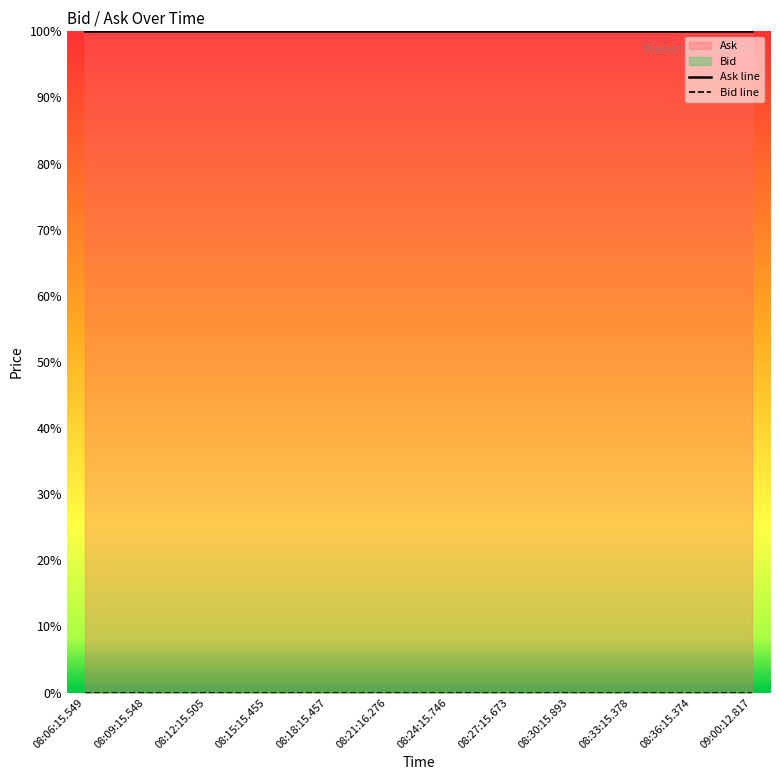

Rank the series by their average value, from lowest to highest.

Bid line, Ask line